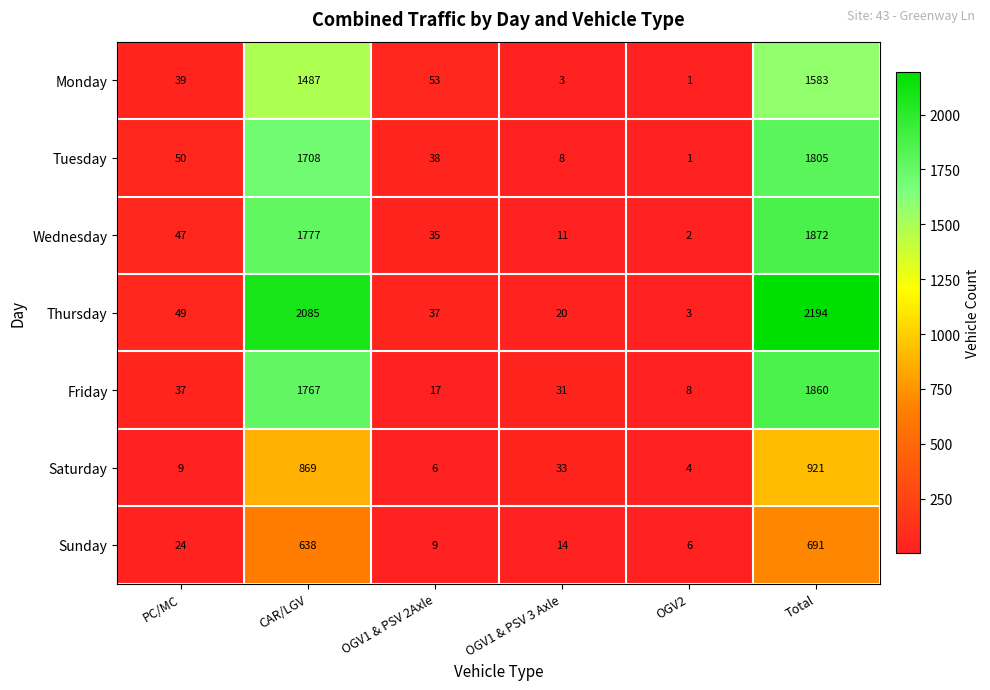

At which category is the sum across all series the highest?

Total